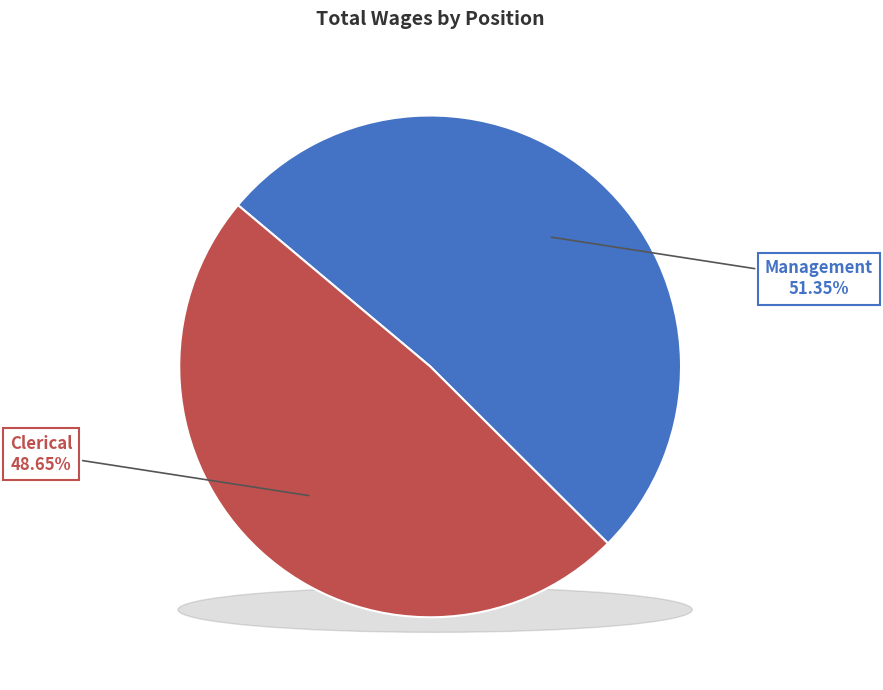

To the nearest percent, what is the combined percentage of Management and Clerical?

100%